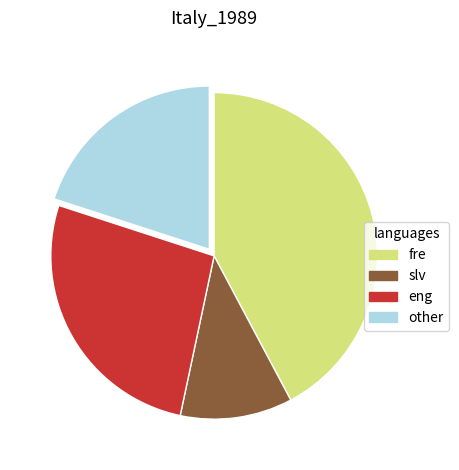

What is the smallest slice in the pie chart?

slv